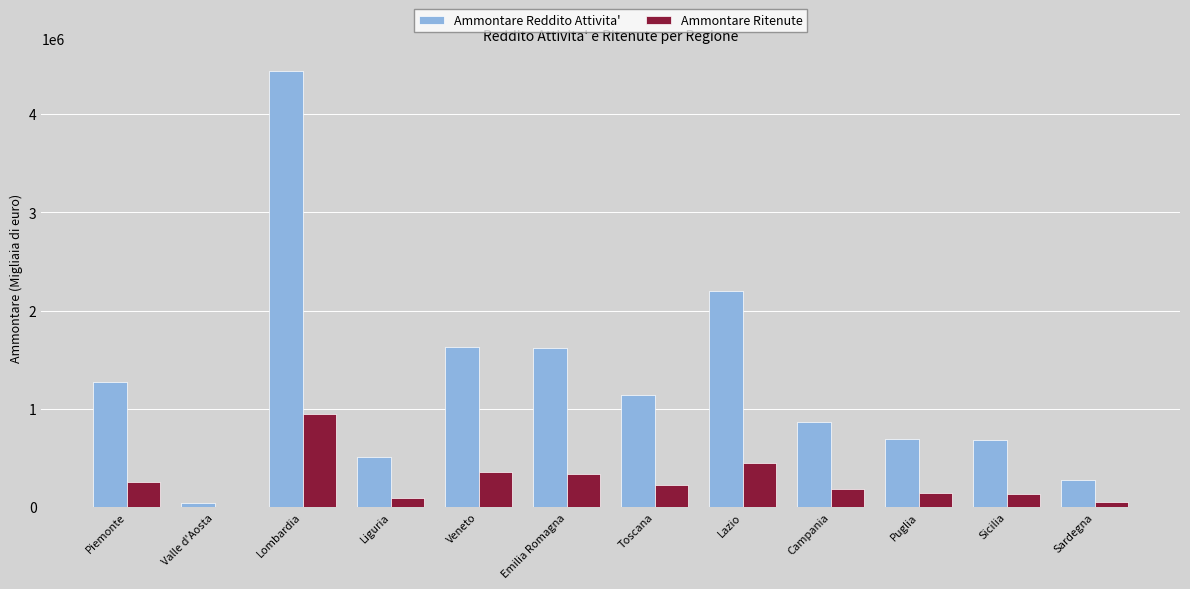

What is the sum of all Ammontare Reddito Attivita' values?

15395236